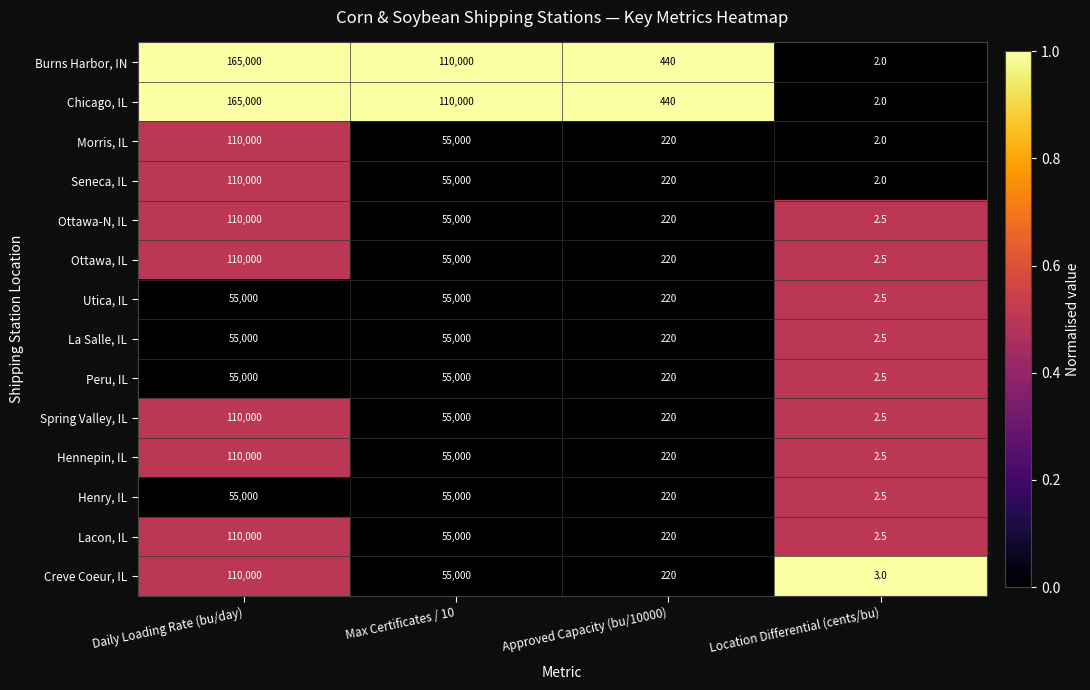

What is the total value across all series at Approved Capacity (bu/10000)?

3520.0